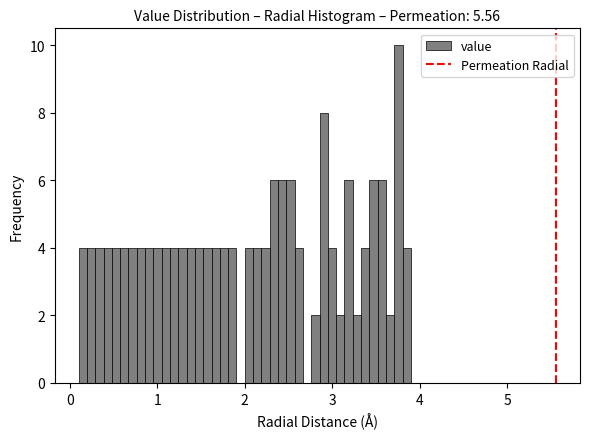

Read against the x-axis, roughly where is the centre of the tallest bar?

3.8